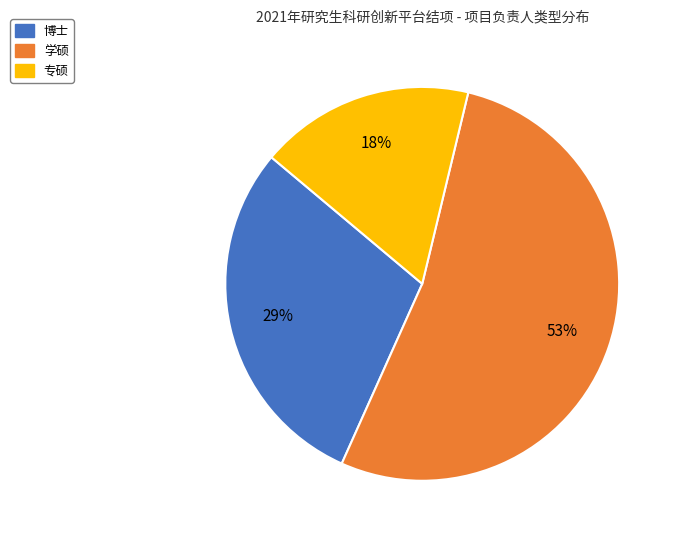

To the nearest percent, what percentage of the pie is 学硕?

53%